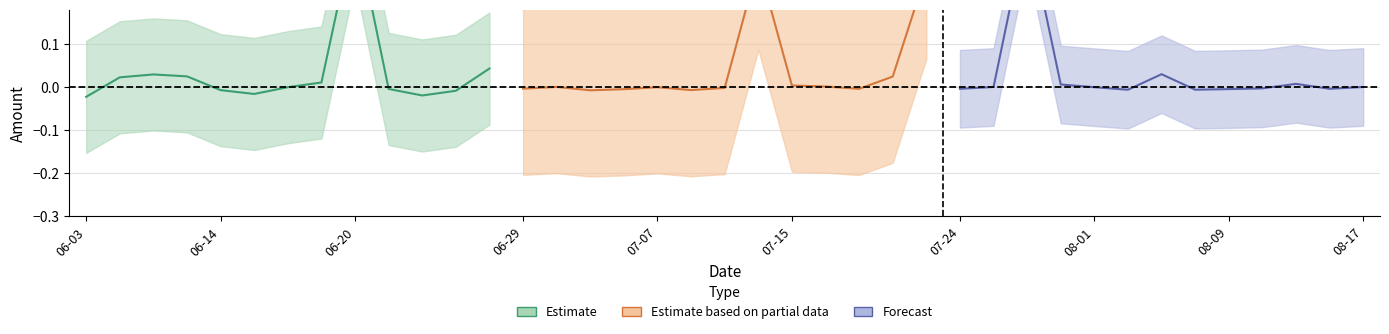

Count the number of categories in the chart.

13